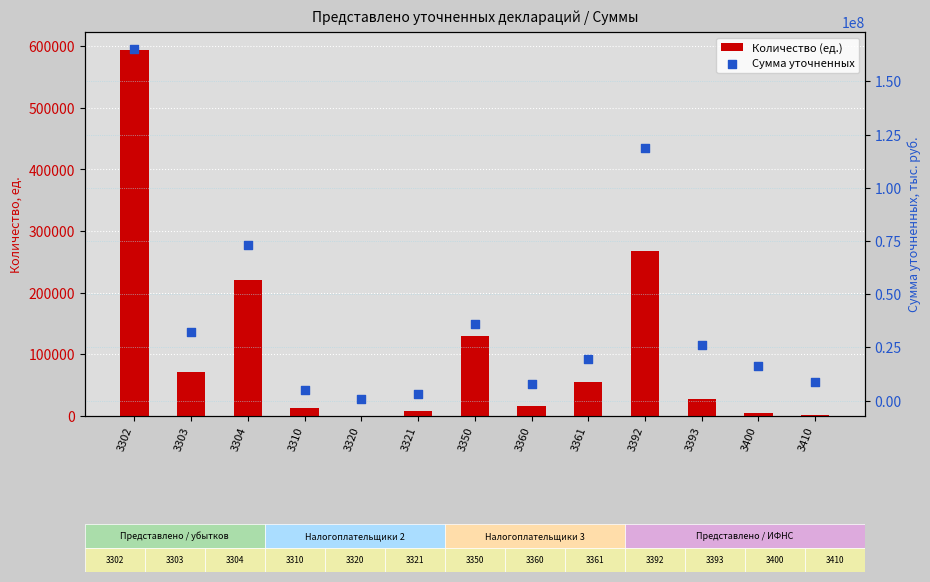

At how many categories does at least one series exceed 109881543?

2